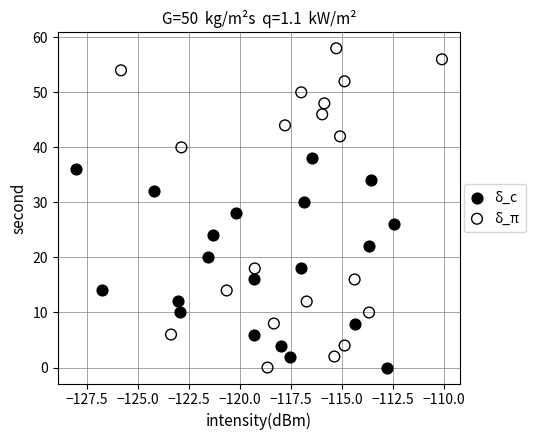

What are all the series names shown in the legend?

δ_c, δ_π